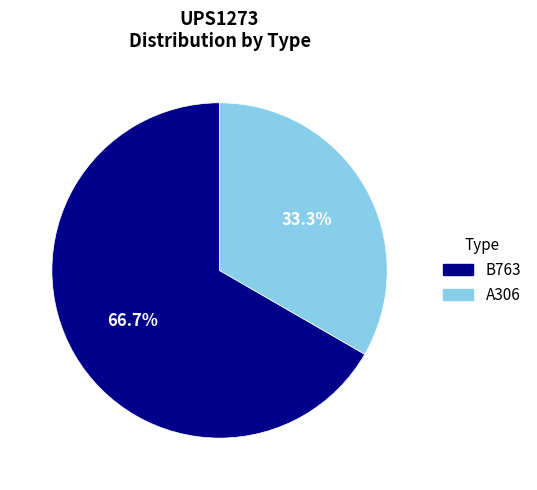

How many slices are in this pie chart?

2